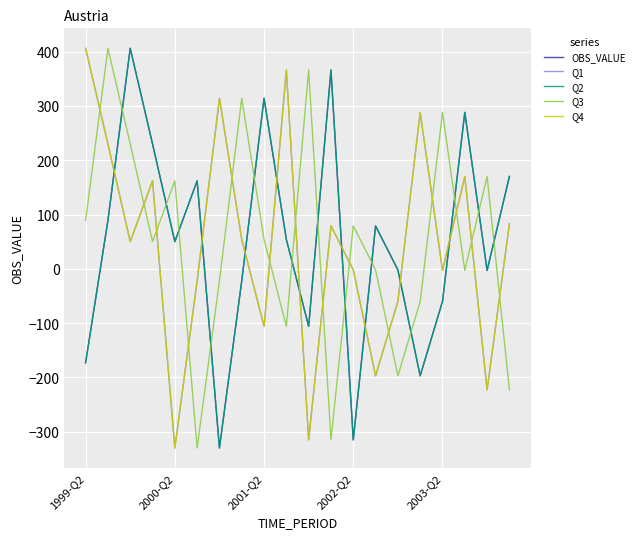

Does the chart display data point markers on the line(s)?

No